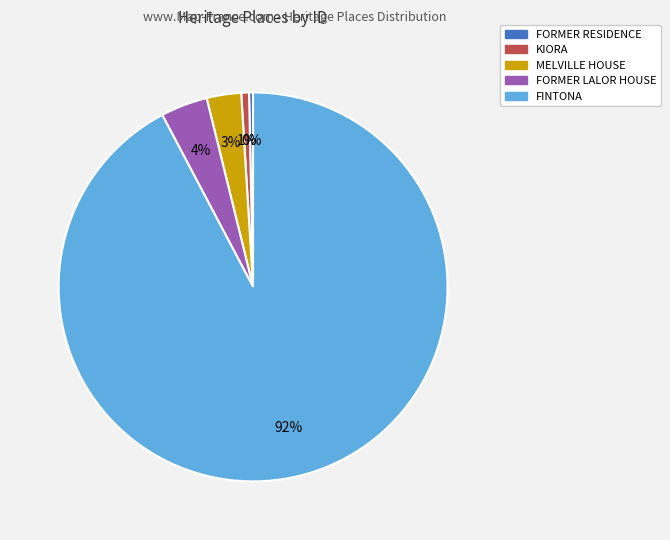

Combined, do KIORA and FORMER LALOR HOUSE account for over 50%?

No